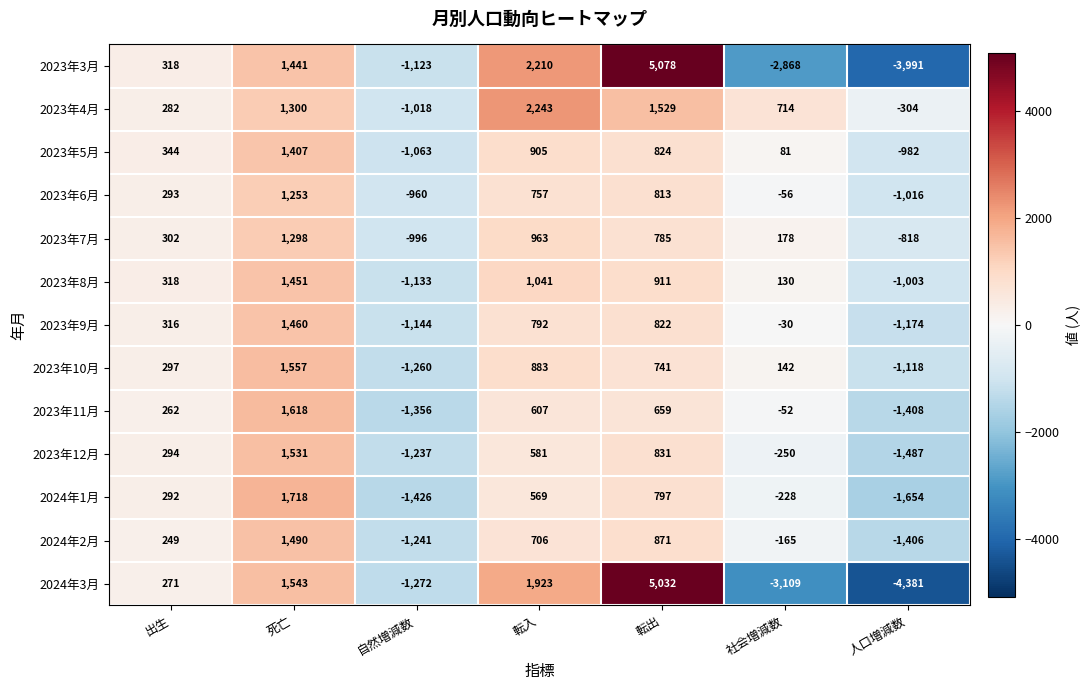

Rank the series by their maximum value, from lowest to highest.

2023年6月, 2023年7月, 2023年5月, 2023年8月, 2023年9月, 2024年2月, 2023年12月, 2023年10月, 2023年11月, 2024年1月, 2023年4月, 2024年3月, 2023年3月